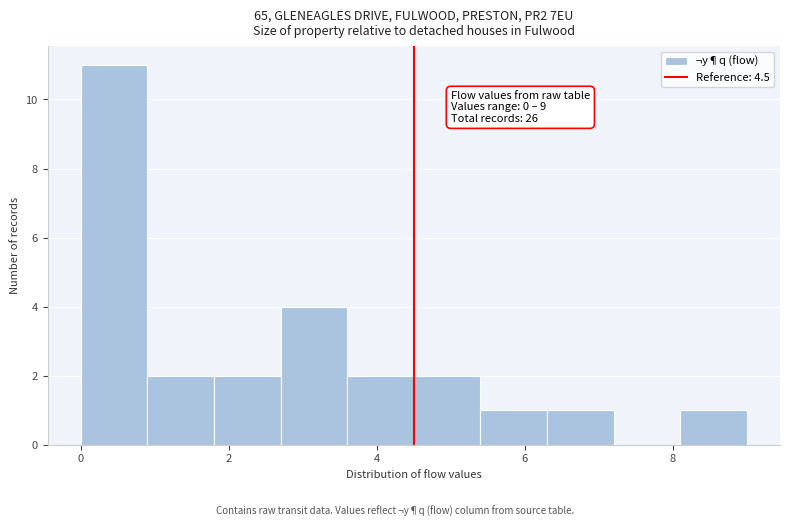

Which range on the x-axis has the tallest bar?

0.0 to 0.9